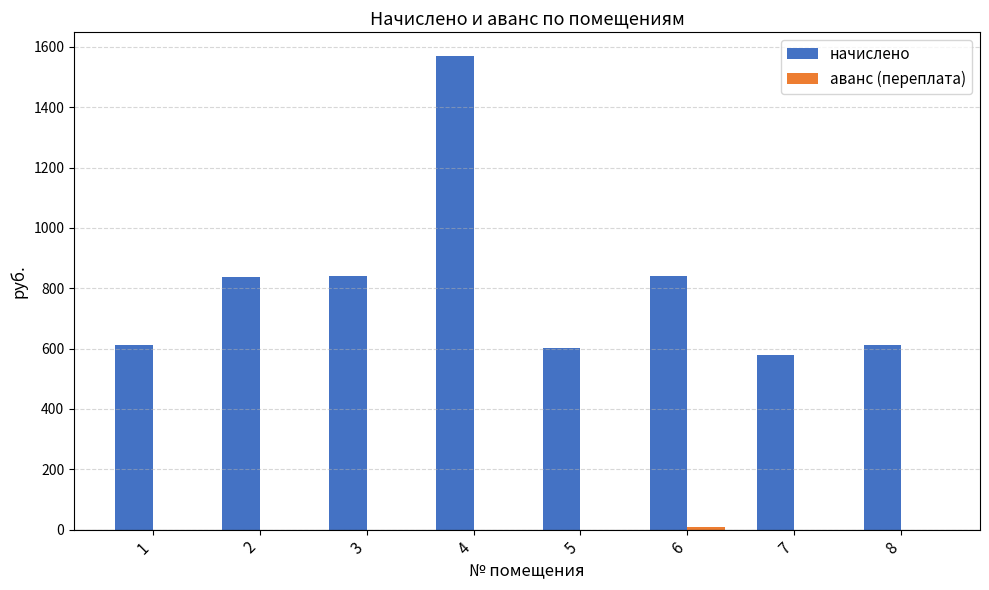

Between 4 and 8, which series saw the biggest shift?

начислено